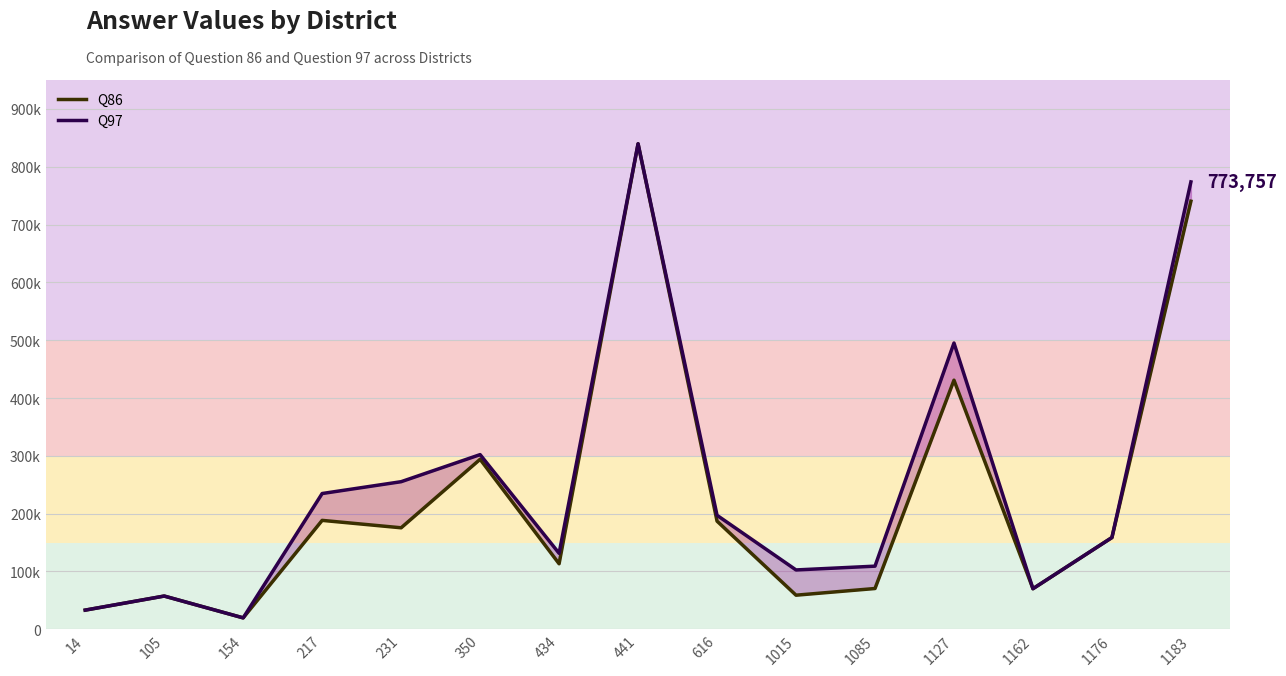

Is this an area chart (filled region under the line)?

No